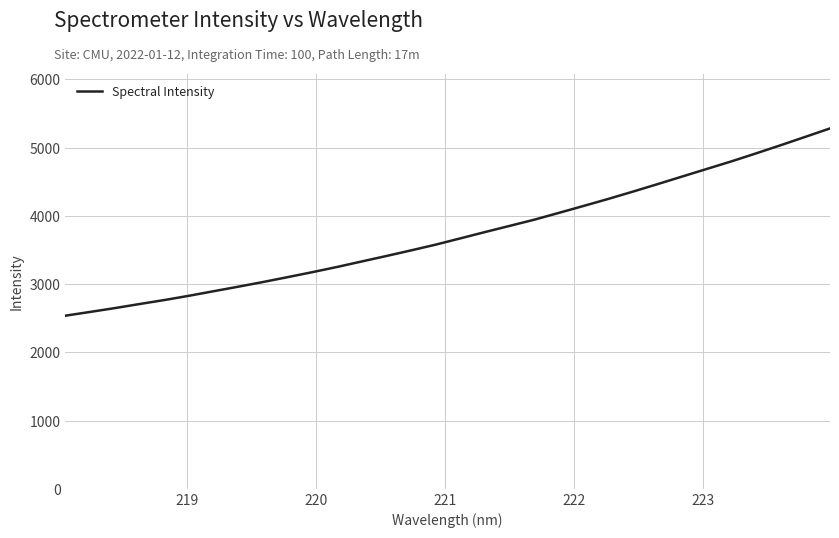

What is the maximum value shown in the chart?

5281.6